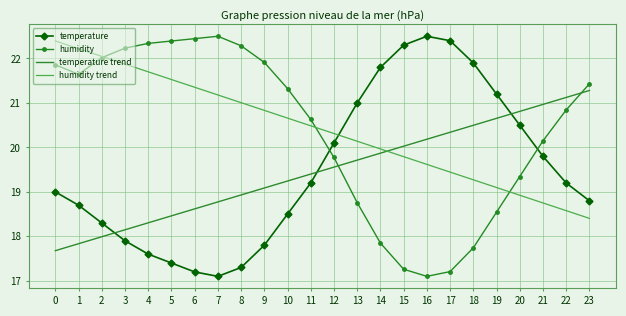

Is the value of temperature at 2 greater than the value of temperature trend at 13?

No